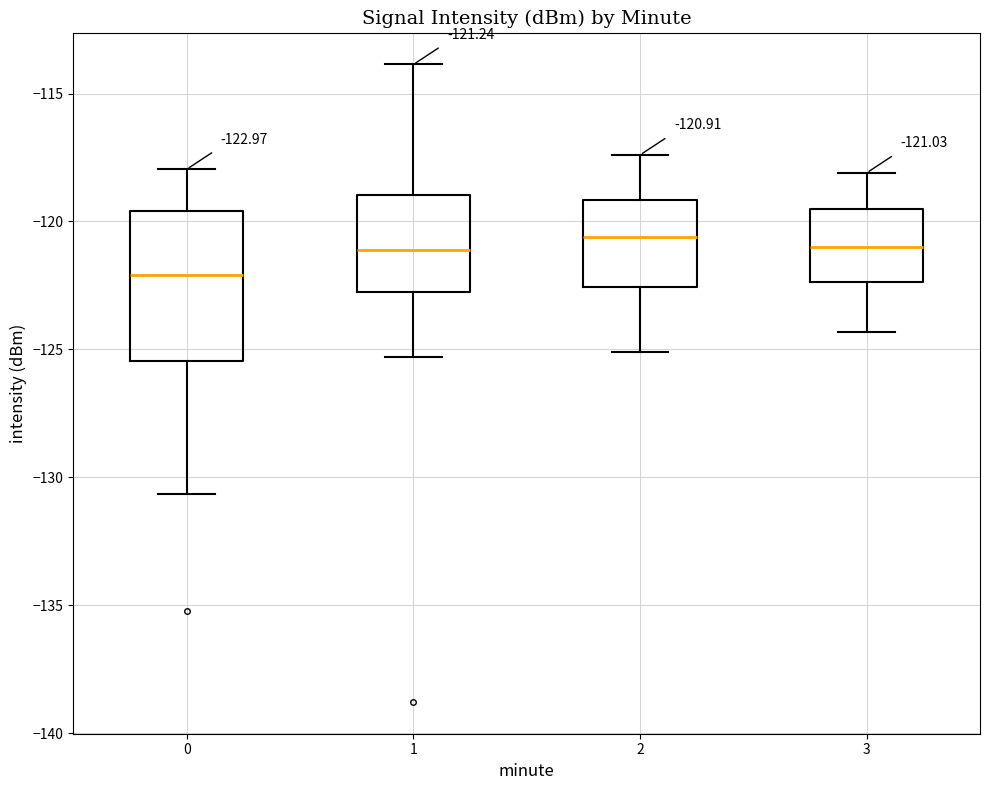

Which box is the tallest, from its lower edge to its upper edge?

0